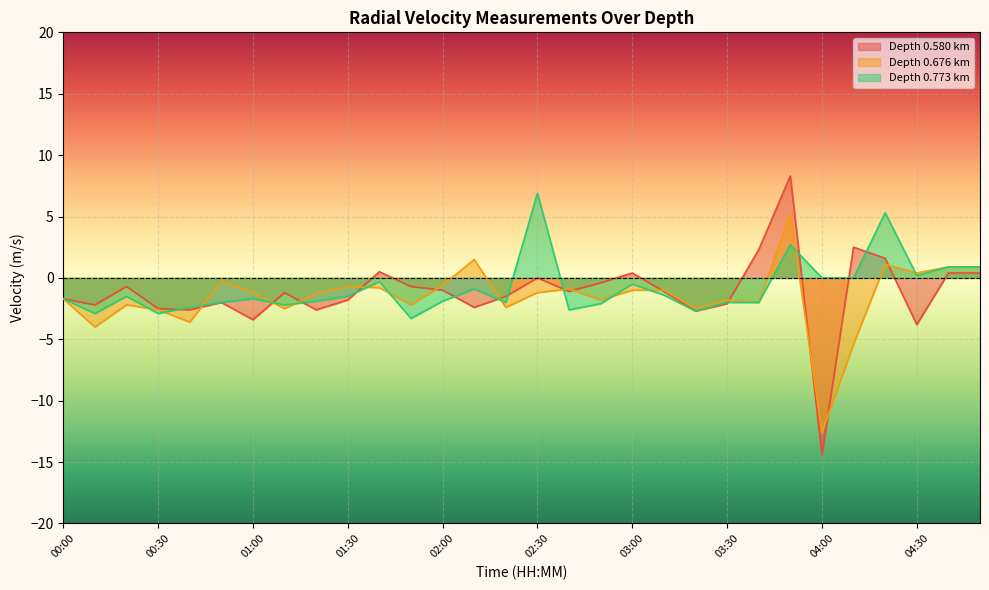

At which category is the sum across all series the highest?

03:50